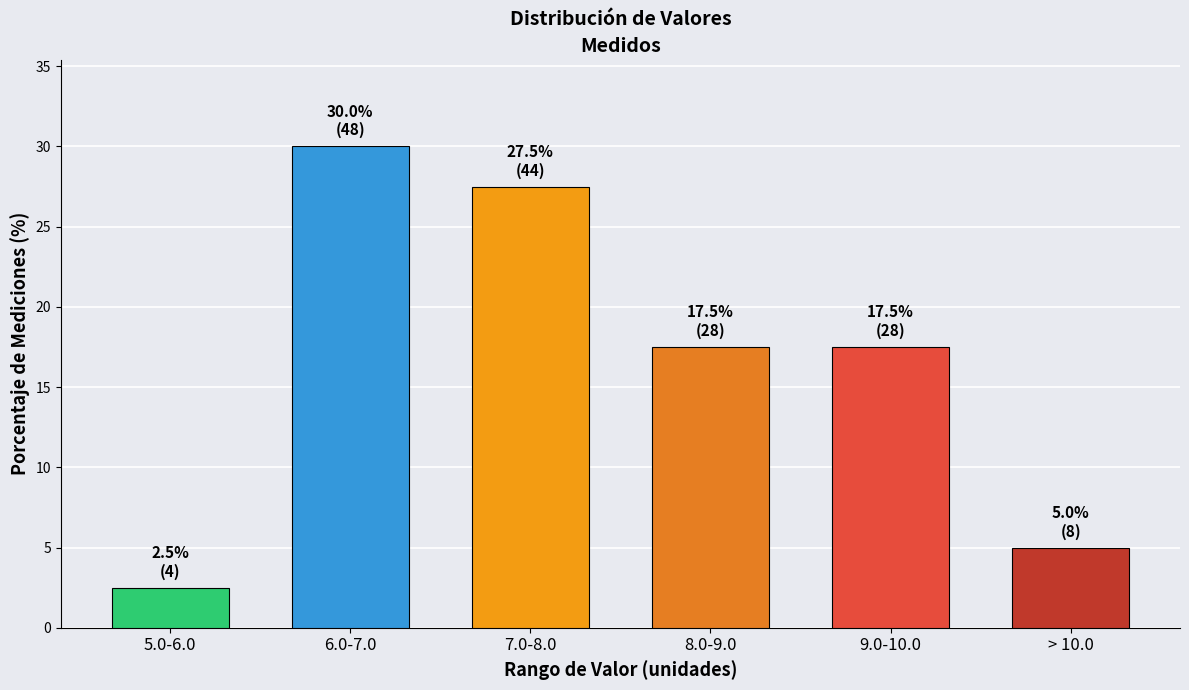

Reading left to right, list all the values displayed in this chart.

2.5	30.0	27.5	17.5	17.5	5.0